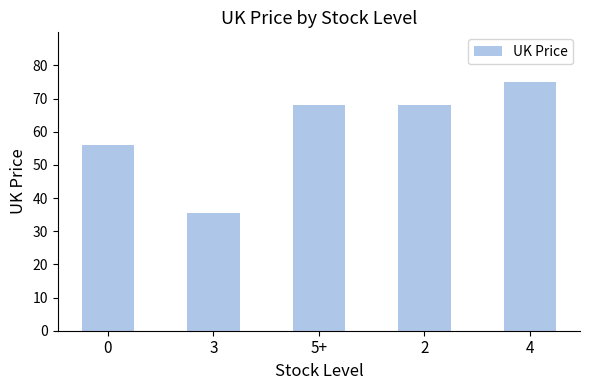

True or false: the data shows 68.0 at 5+.

True